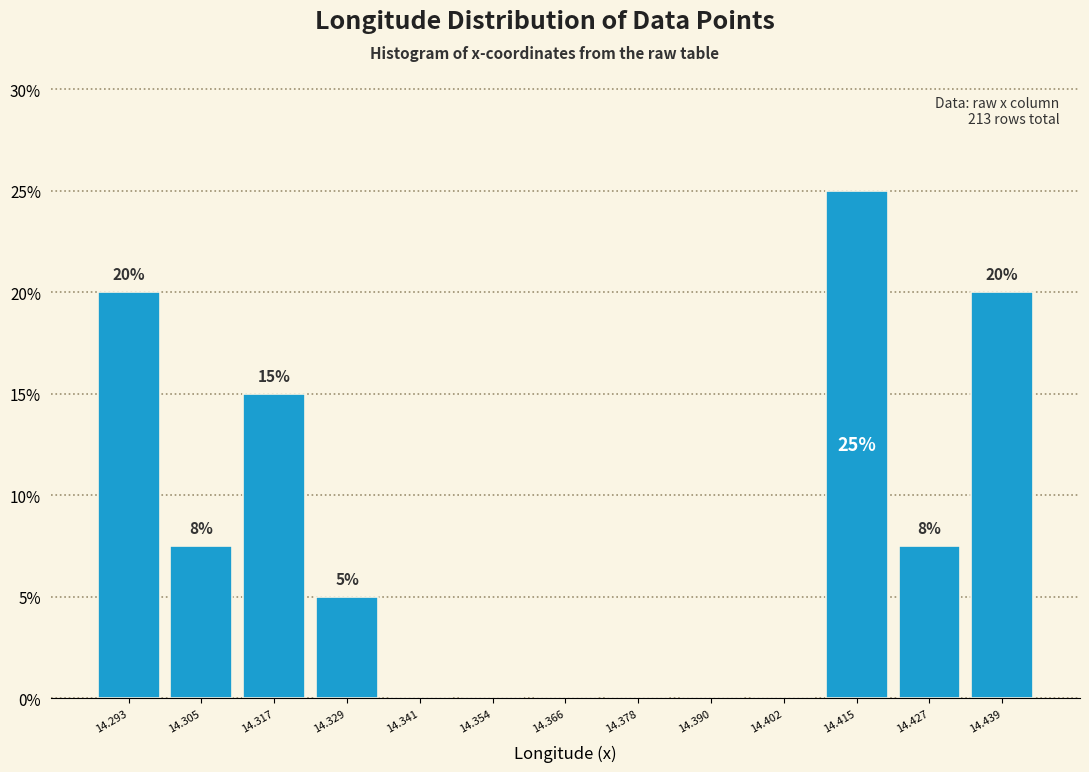

Over which range of the x-axis is the bar tallest?

14.408 to 14.420